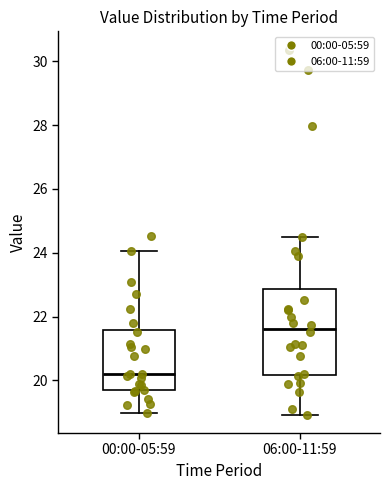

Where does the upper whisker of the box for 06:00-11:59 end on the y-axis? The values are not printed on the chart, so give them approximately, as read against the axis.

24.6